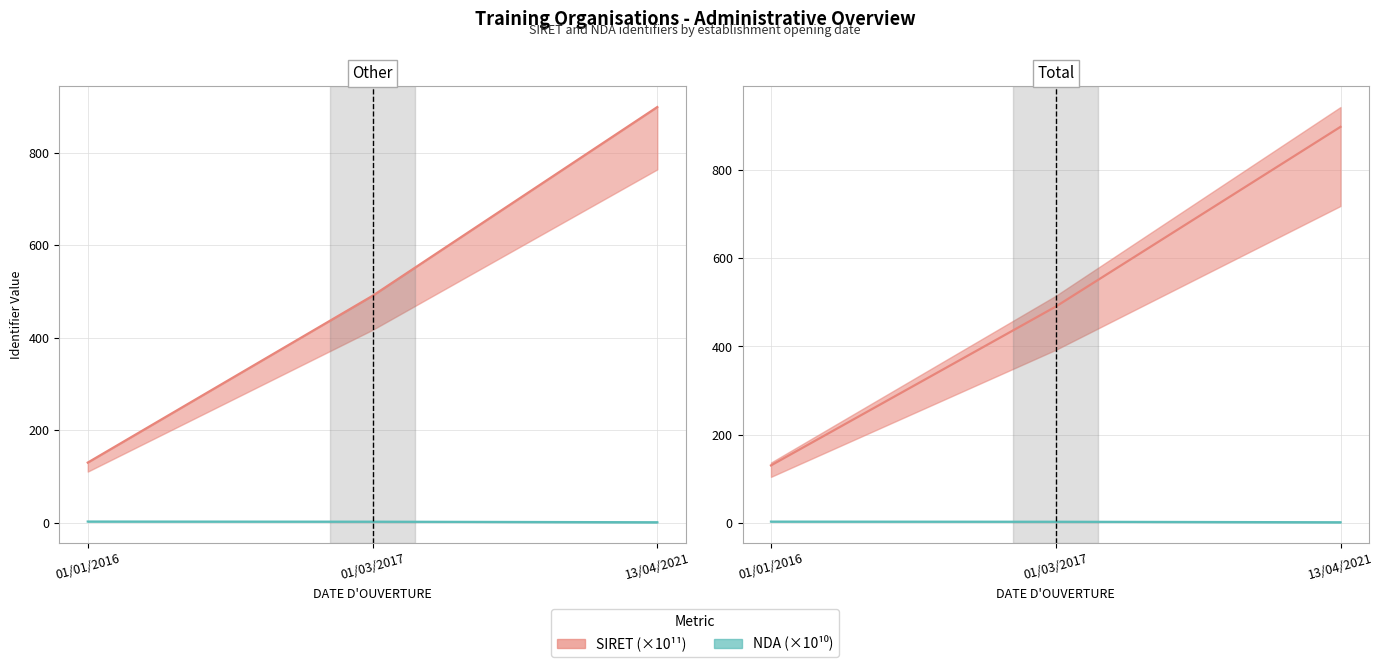

How many lines are shown in the chart?

2